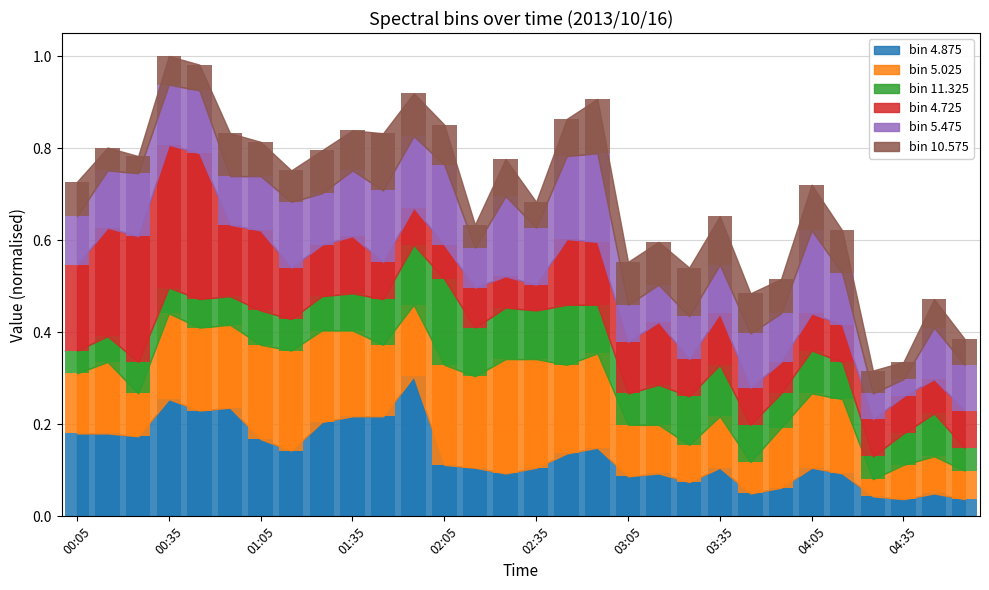

What is the sum of the 5.475 values at 02:45 and 01:55?

0.3